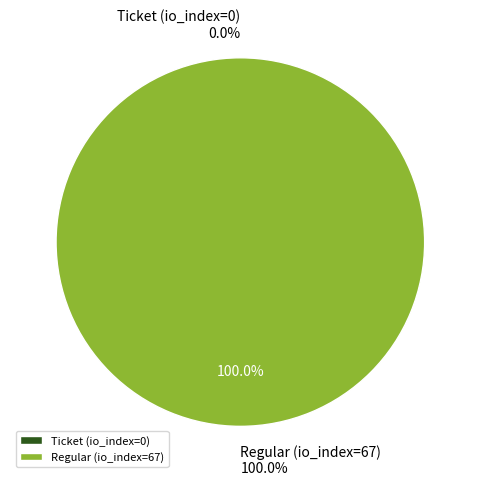

What percentage is the Regular (io_index=67) slice, to the nearest percent?

100%